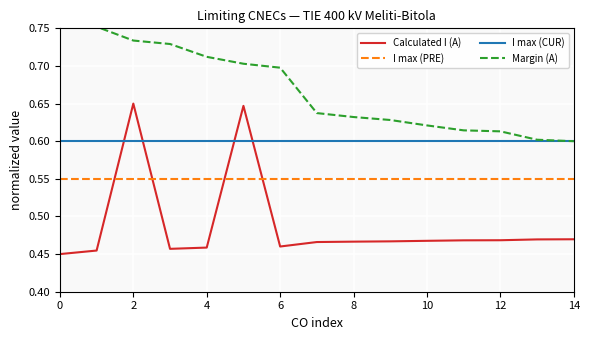

Is the value of I max (CUR) at 12 greater than the value of Calculated I (A) at 8?

Yes